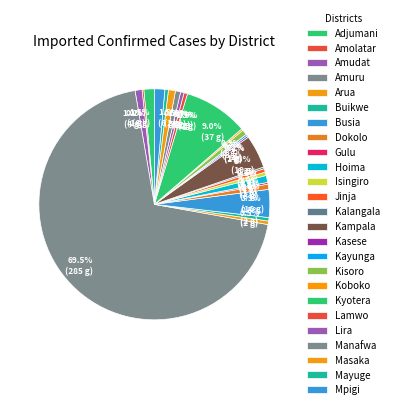

To the nearest percent, what is the average slice percentage?

3%